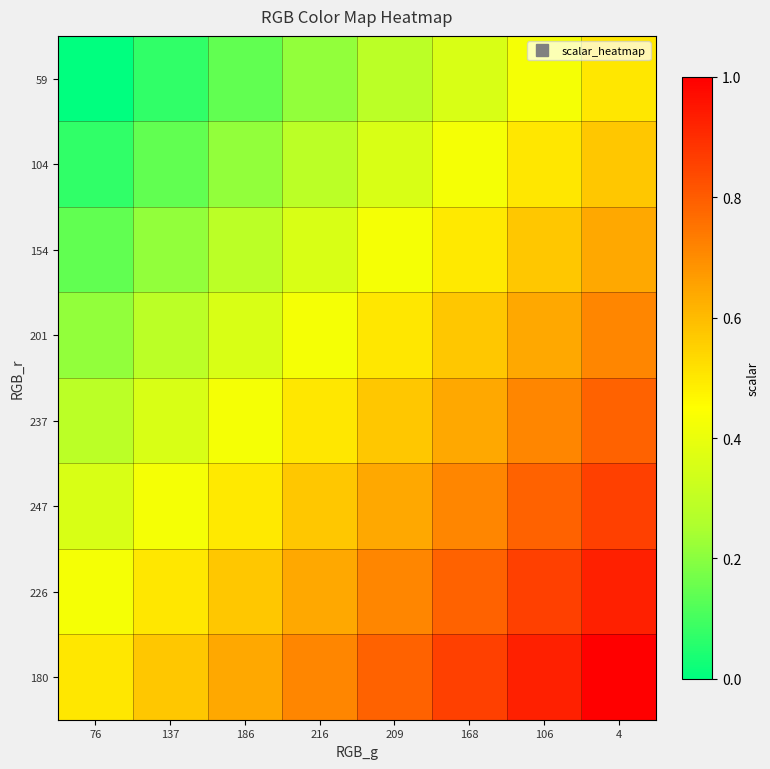

Reading left to right, what are all the values shown in this chart?

59: 76=0.0	137=0.1	186=0.1	216=0.2	209=0.3	168=0.4	106=0.4	4=0.5
104: 76=0.1	137=0.1	186=0.2	216=0.3	209=0.4	168=0.4	106=0.5	4=0.6
154: 76=0.1	137=0.2	186=0.3	216=0.4	209=0.4	168=0.5	106=0.6	4=0.6
201: 76=0.2	137=0.3	186=0.4	216=0.4	209=0.5	168=0.6	106=0.6	4=0.7
237: 76=0.3	137=0.4	186=0.4	216=0.5	209=0.6	168=0.6	106=0.7	4=0.8
247: 76=0.4	137=0.4	186=0.5	216=0.6	209=0.6	168=0.7	106=0.8	4=0.9
226: 76=0.4	137=0.5	186=0.6	216=0.6	209=0.7	168=0.8	106=0.9	4=0.9
180: 76=0.5	137=0.6	186=0.6	216=0.7	209=0.8	168=0.9	106=0.9	4=1.0